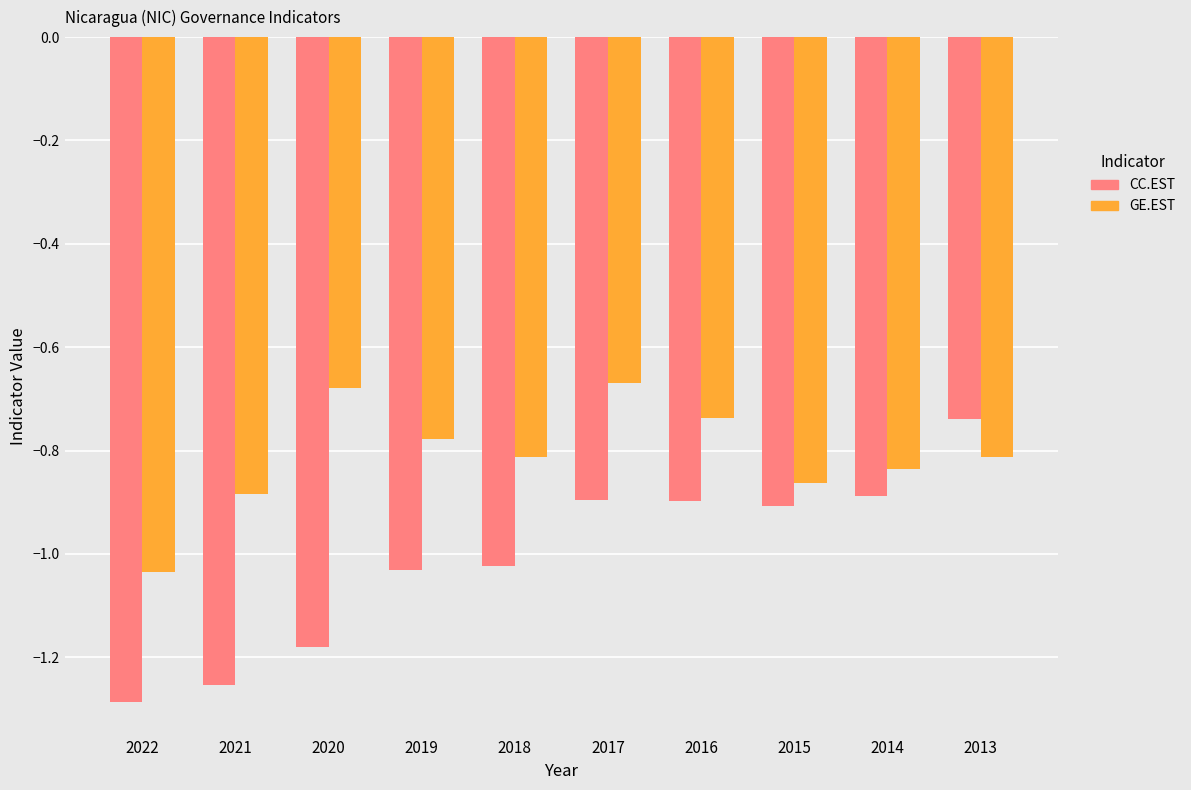

What is the sum of all CC.EST values?

-10.1